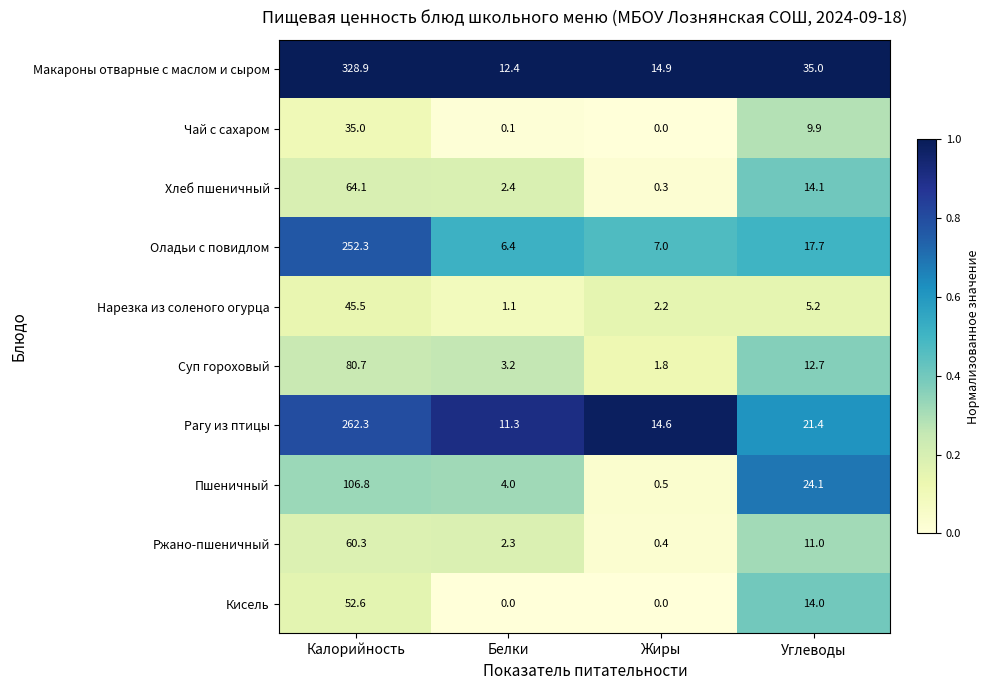

What is the total value across all series at Жиры?

41.7